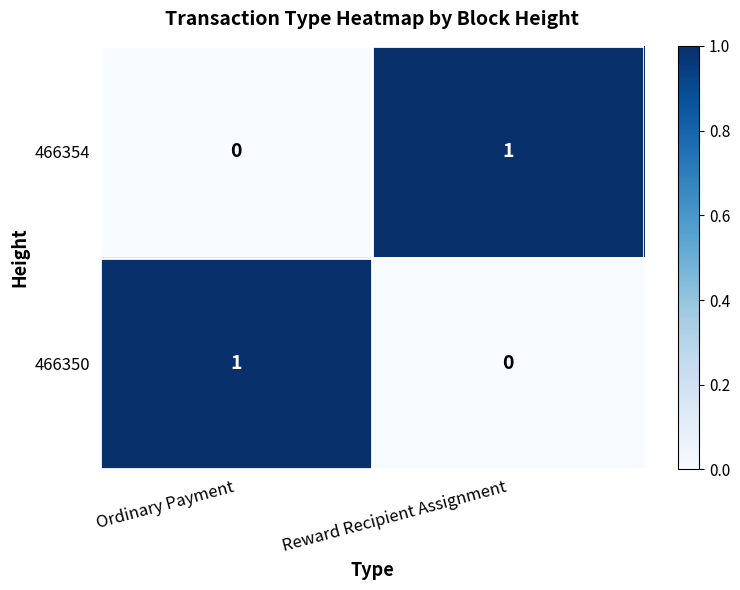

What is the maximum value shown in the chart?

1